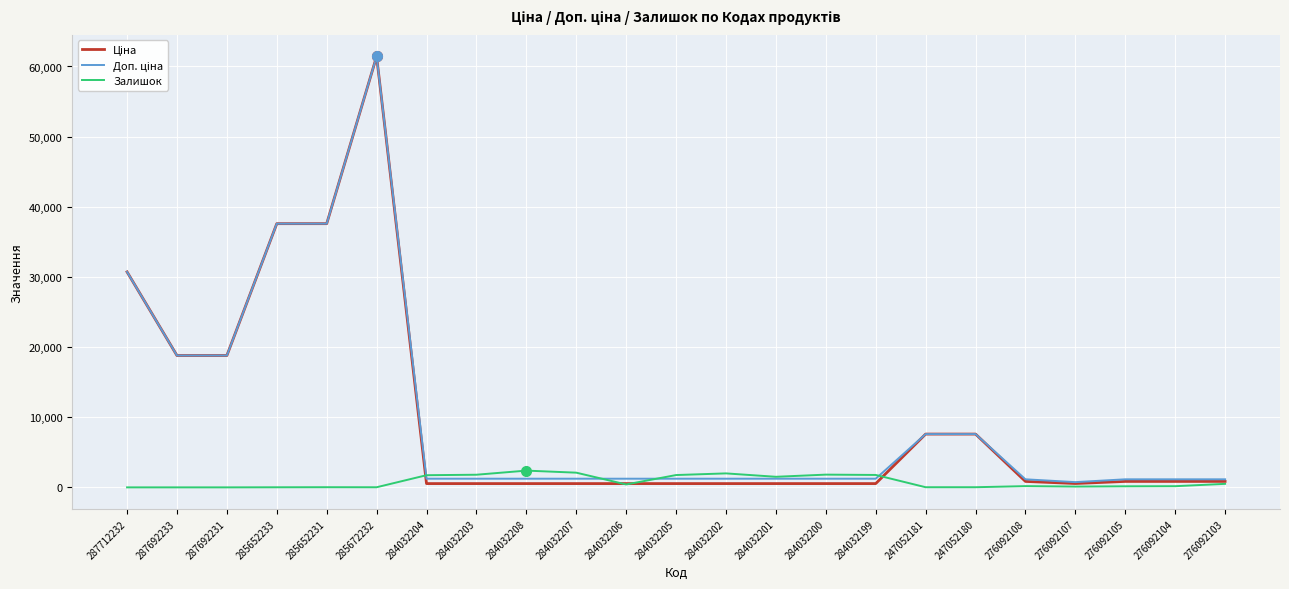

What is the spread (max minus min) of values at 284032205?

1218.0